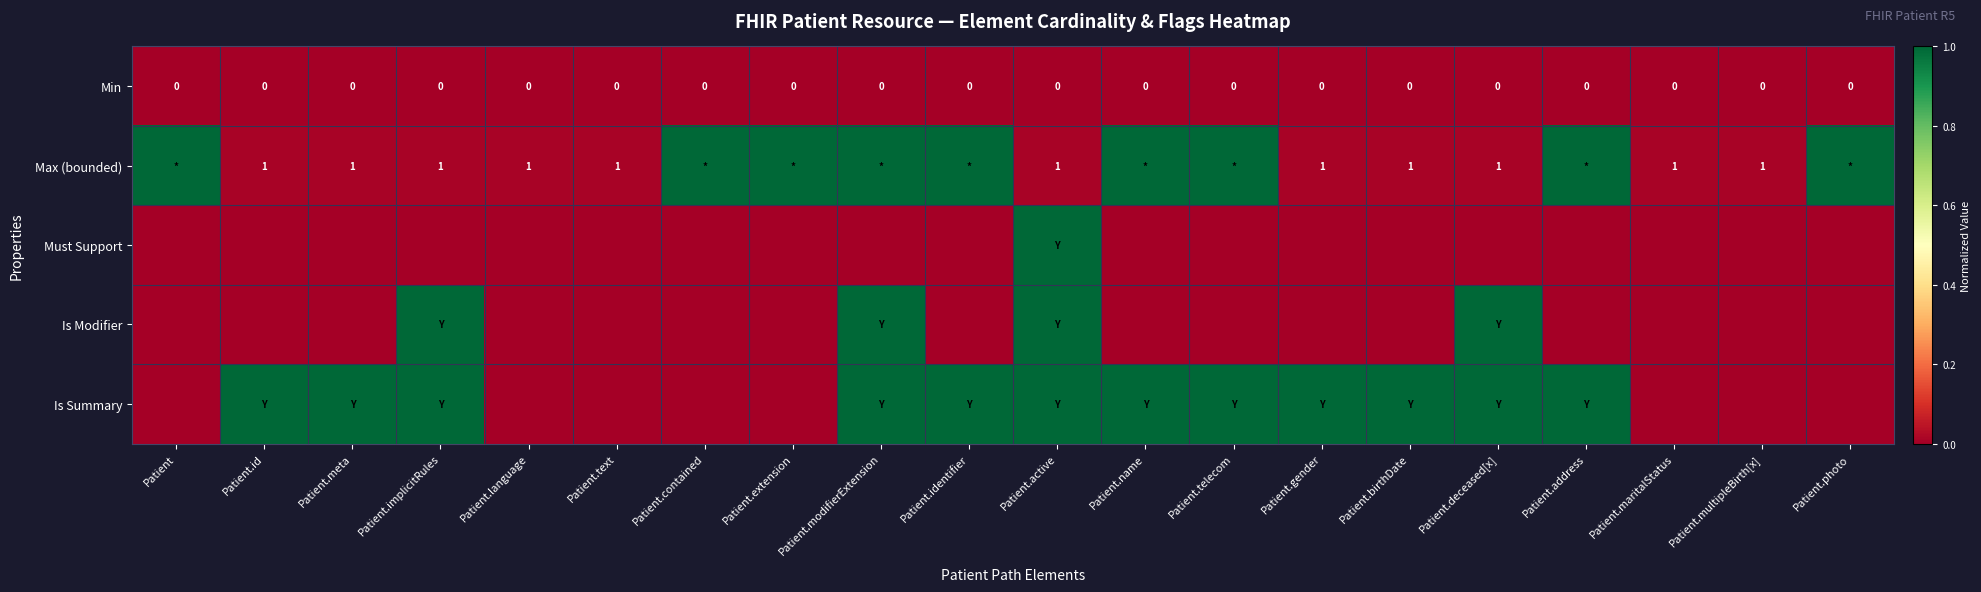

At which category does the chart reach its minimum across all series?

Patient